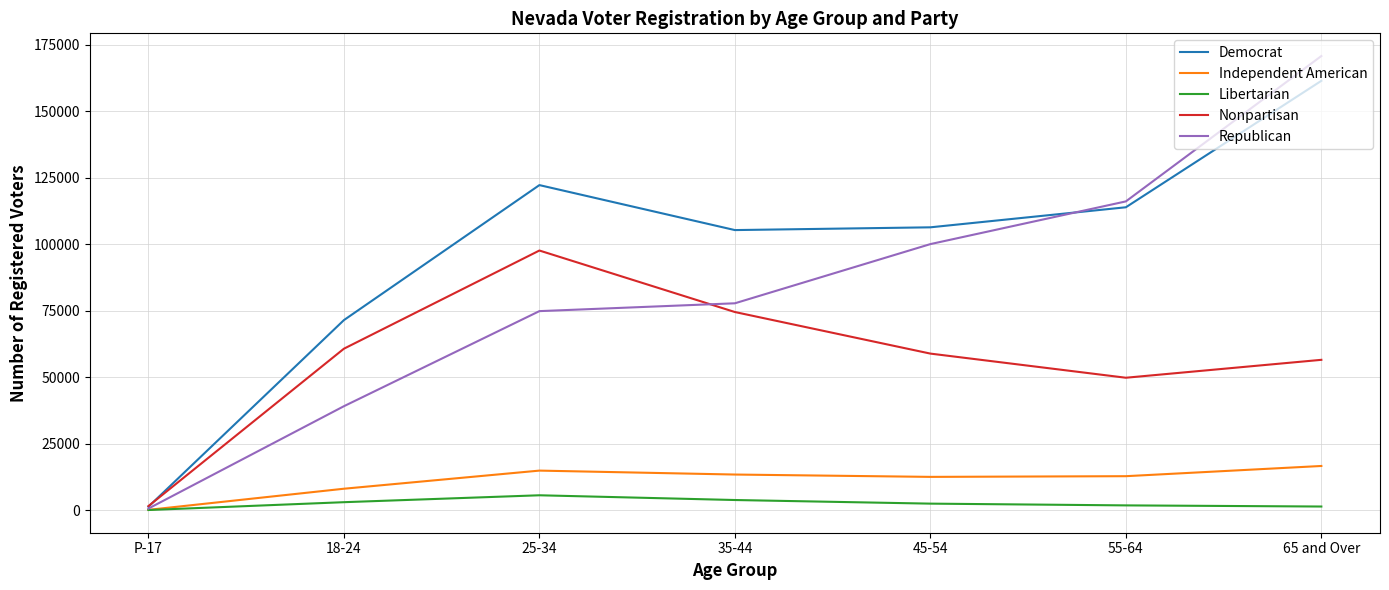

Rank the series by their maximum value, from highest to lowest.

Republican, Democrat, Nonpartisan, Independent American, Libertarian